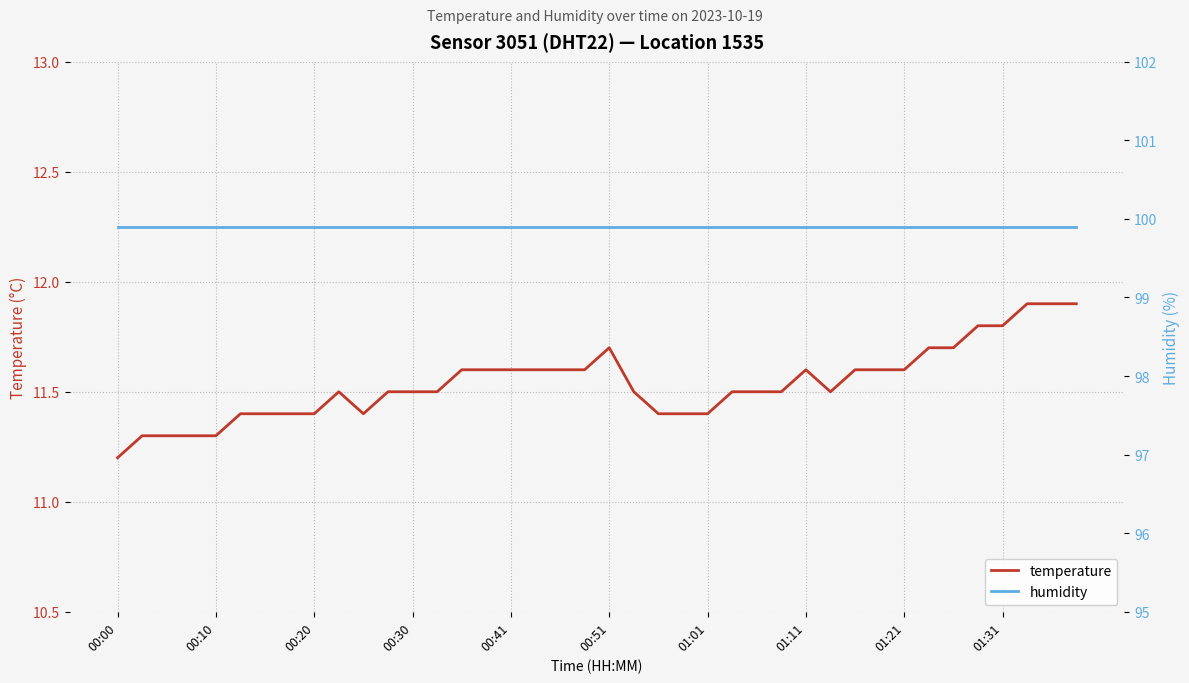

List the series in order of their overall mean, highest first.

humidity, temperature